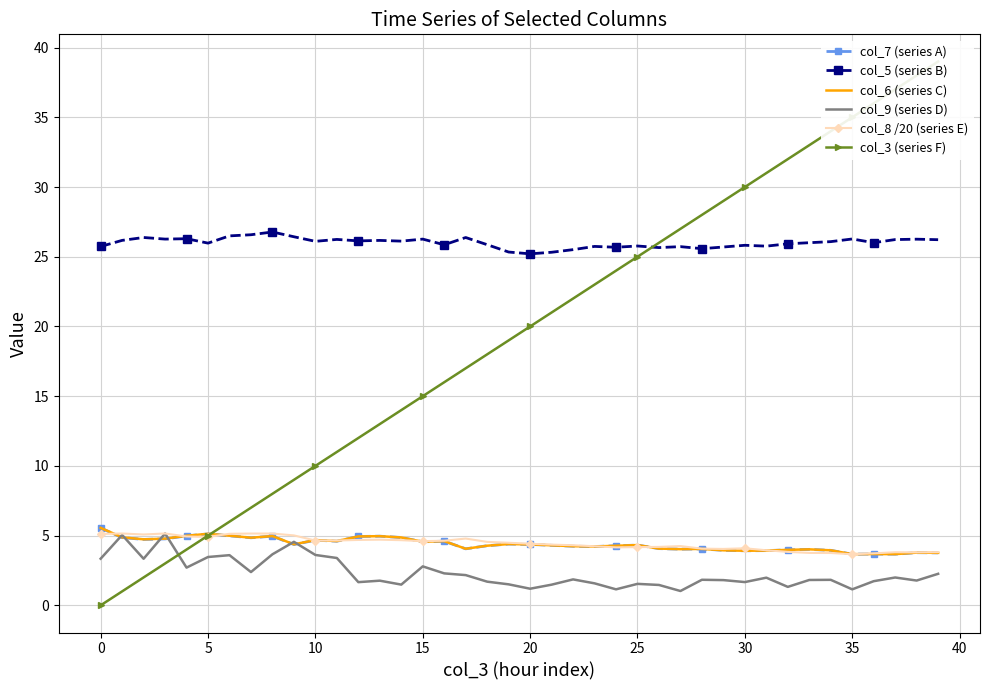

True or false: col_9 (series D) and col_5 (series B) intersect in this chart.

False